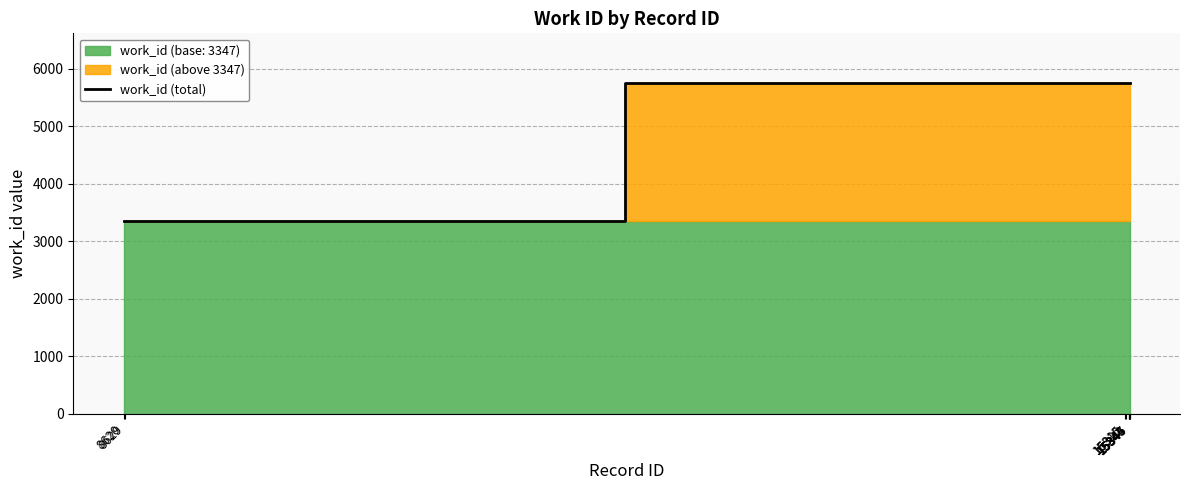

List the labels in order of value, smallest first.

8620, 8629, 15343, 15344, 15346, 15347, 15315, 15322, 15345